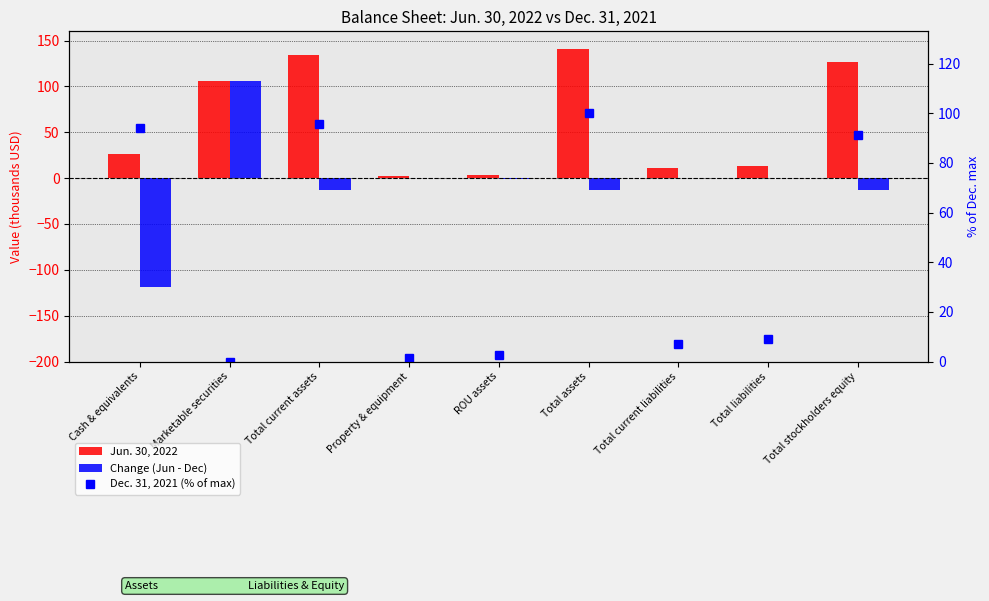

What is the total value across all series at Marketable securities?

211.6